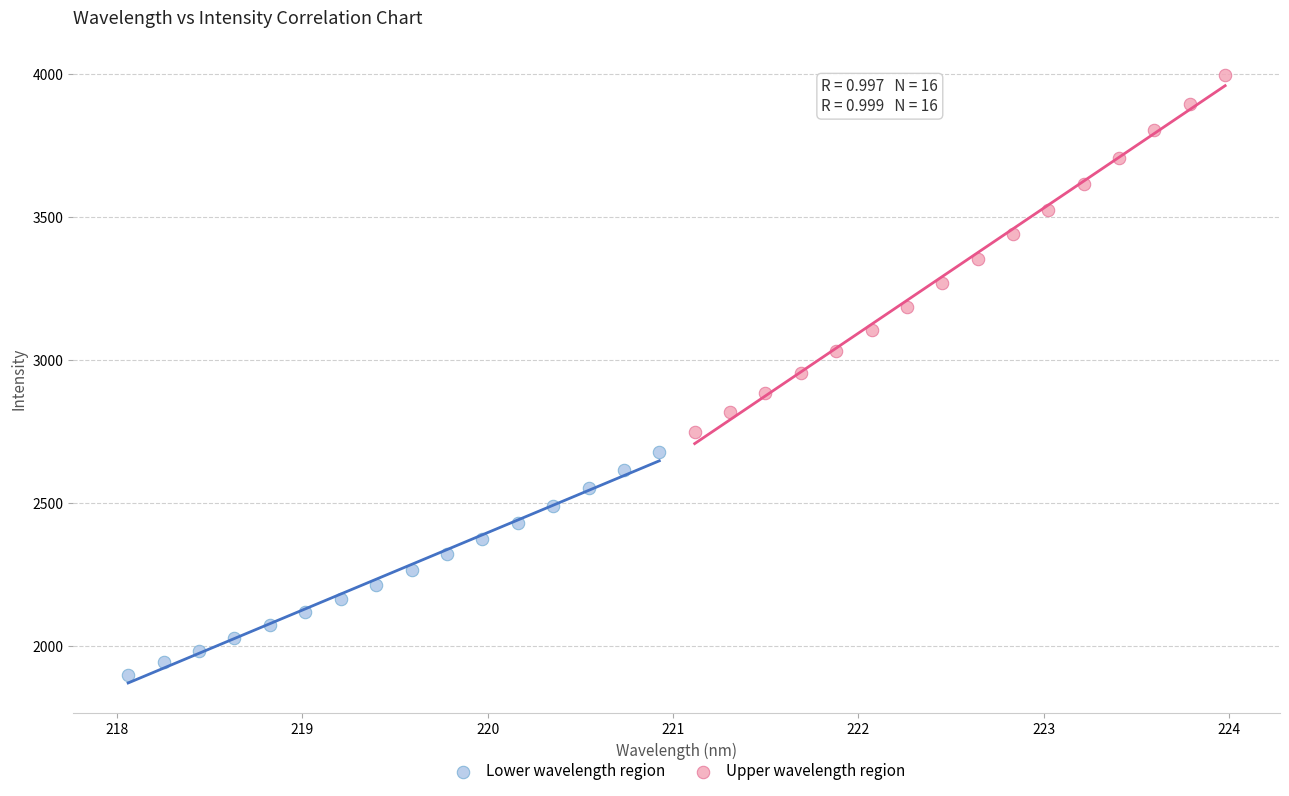

Which series contains the lowest Y value?

Lower wavelength region